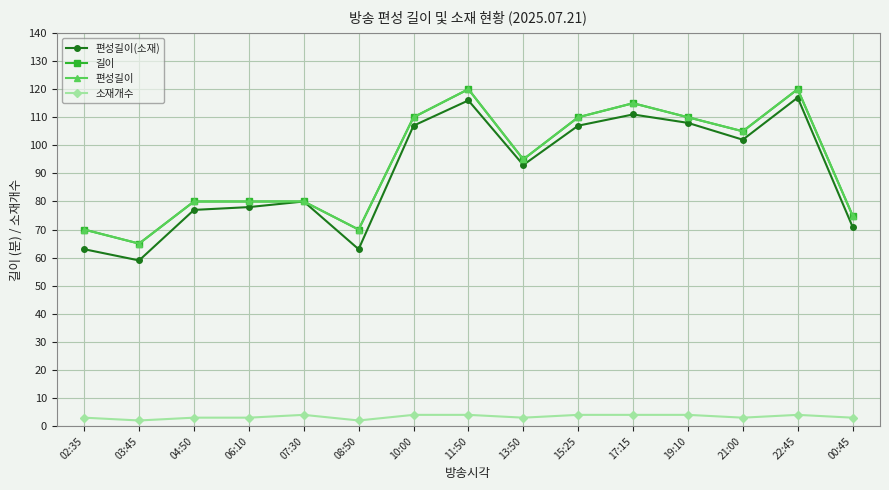

In 길이, how many points are higher than both neighbors (excluding endpoints)?

3